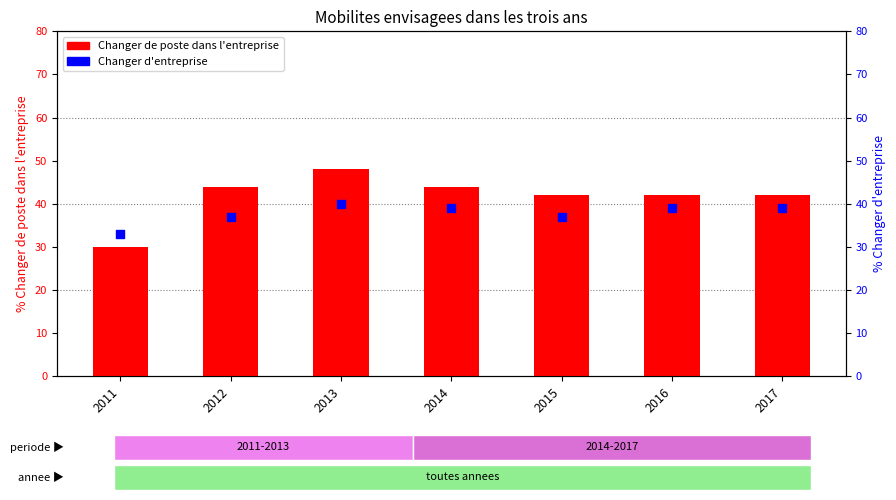

Which series has the widest spread of Y values?

Changer de poste dans l'entreprise